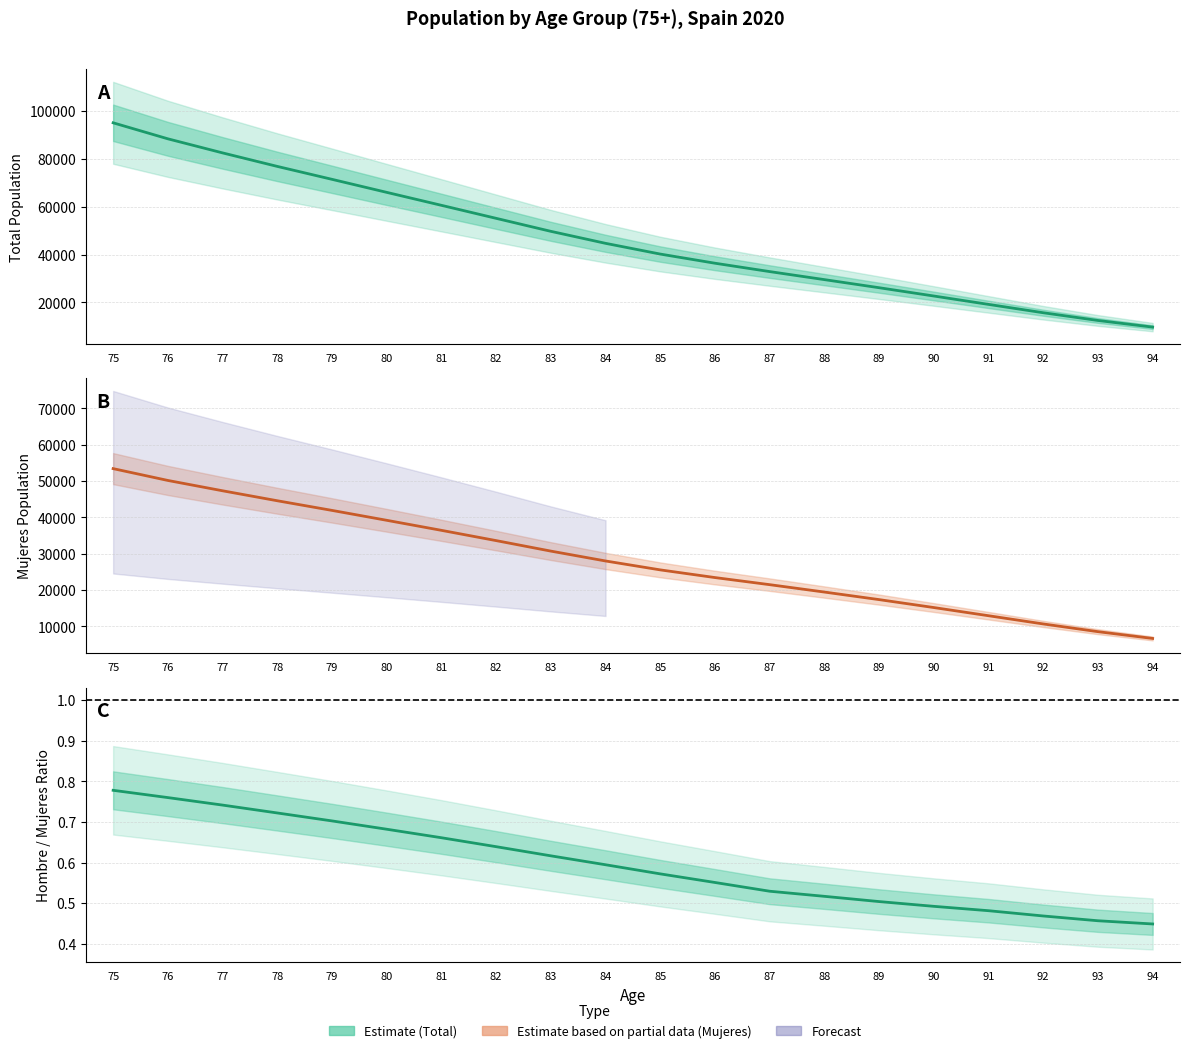

Reading left to right, what are all the values shown in this chart?

Total (Estimate): 94958.0	88280.0	82406.0	76767.0	71374.0	65938.0	60531.0	55100.0	49674.0	44668.0	40187.0	36368.0	32876.0	29524.0	26146.0	22686.0	19189.0	15702.0	12479.0	9712.0
Mujeres (Estimate based on partial data): 53411.0	50160.0	47319.0	44577.0	41922.0	39200.0	36439.0	33615.0	30727.0	28011.0	25561.0	23448.0	21495.0	19463.0	17384.0	15202.0	12952.0	10692.0	8566.0	6703.0
Hombre/Mujeres Ratio: 0.8	0.8	0.7	0.7	0.7	0.7	0.7	0.6	0.6	0.6	0.6	0.6	0.5	0.5	0.5	0.5	0.5	0.5	0.5	0.4